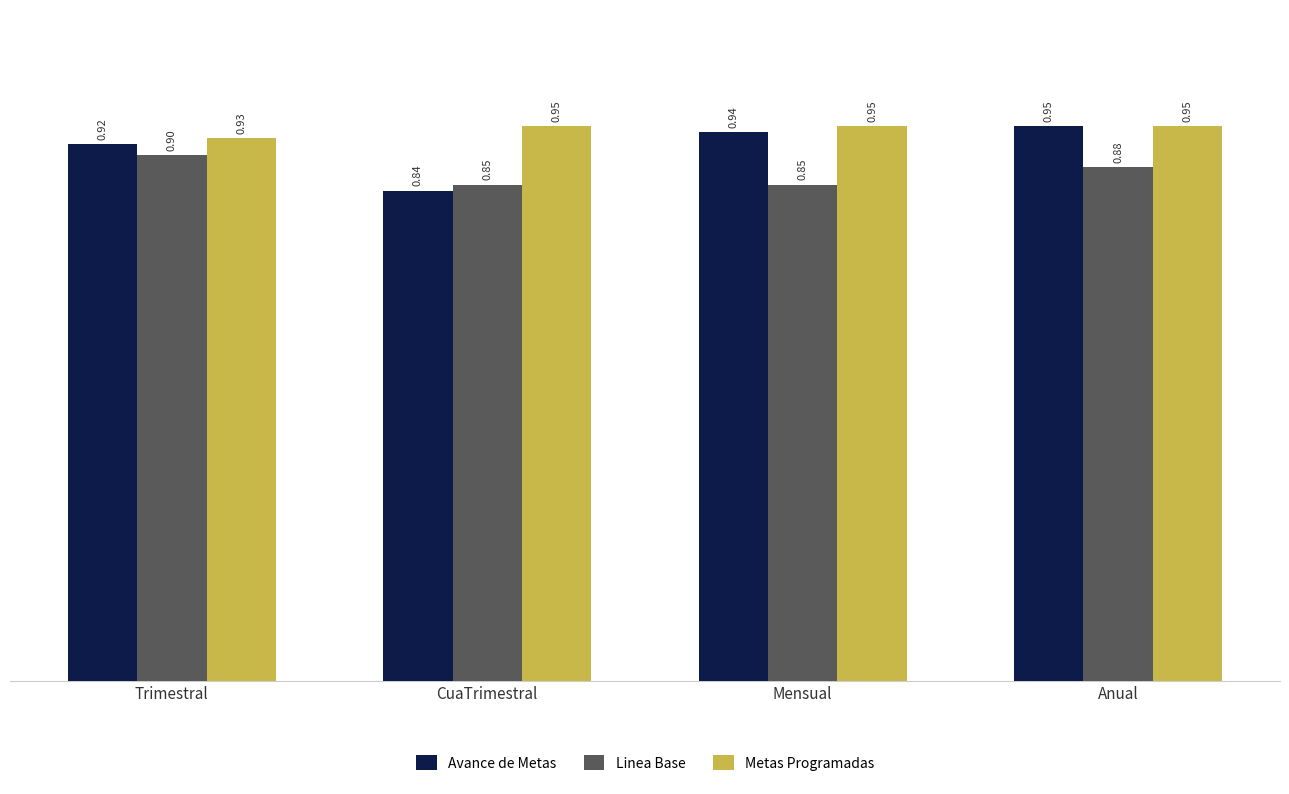

What position from the right is Trimestral?

4